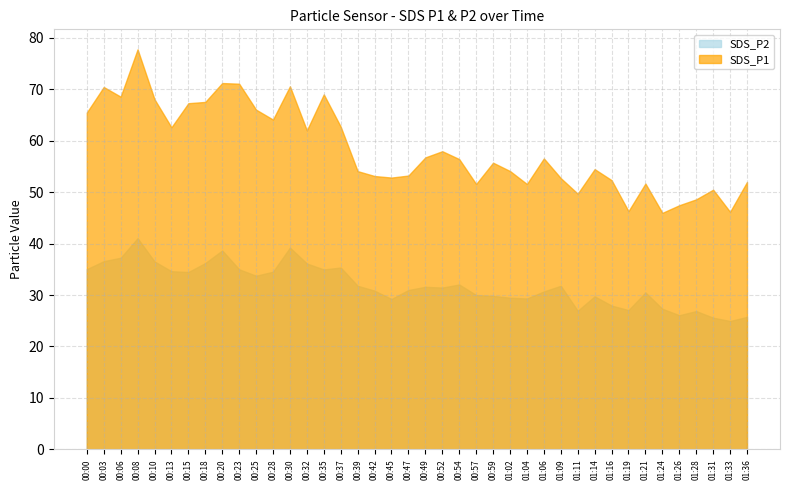

True or false: SDS_P2 and SDS_P1 intersect in this chart.

False